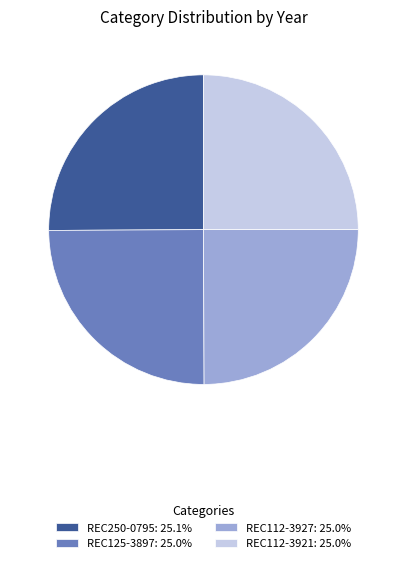

What is the ratio of the value at REC250-0795 to the value at REC125-3897?

1.0